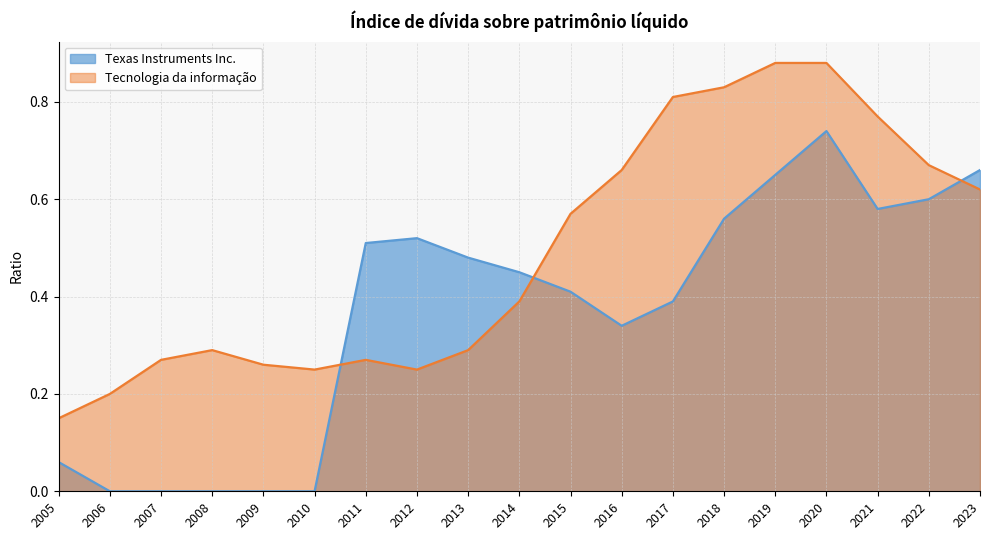

Reading left to right, list all the values displayed in this chart.

Texas Instruments Inc.: 0.1	0.0	0.0	0.0	0.0	0.0	0.5	0.5	0.5	0.5	0.4	0.3	0.4	0.6	0.7	0.7	0.6	0.6	0.7
Tecnologia da informação: 0.1	0.2	0.3	0.3	0.3	0.2	0.3	0.2	0.3	0.4	0.6	0.7	0.8	0.8	0.9	0.9	0.8	0.7	0.6